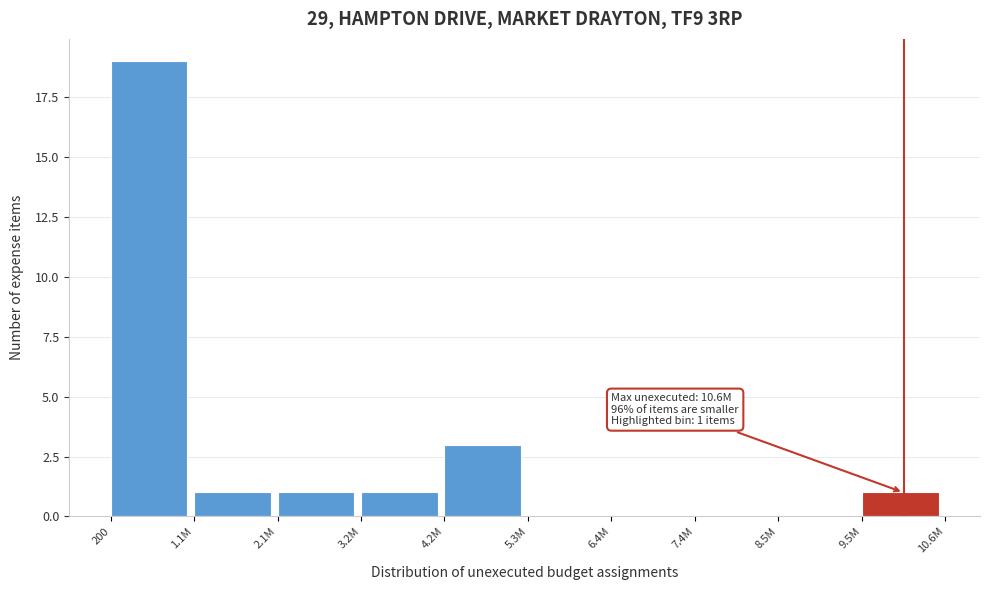

Reading right to left, what are all the values shown in this chart?

9.5M=1	8.5M=0	7.4M=0	6.4M=0	5.3M=0	4.2M=3	3.2M=1	2.1M=1	1.1M=1	200=19